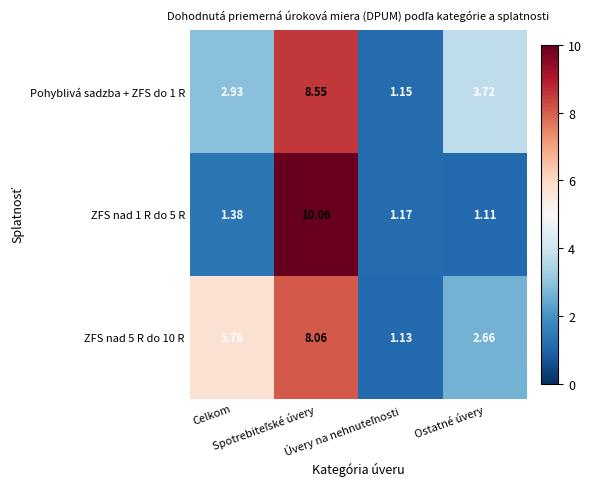

How many data points in Pohyblivá sadzba + ZFS do 1 R are less than 3?

2